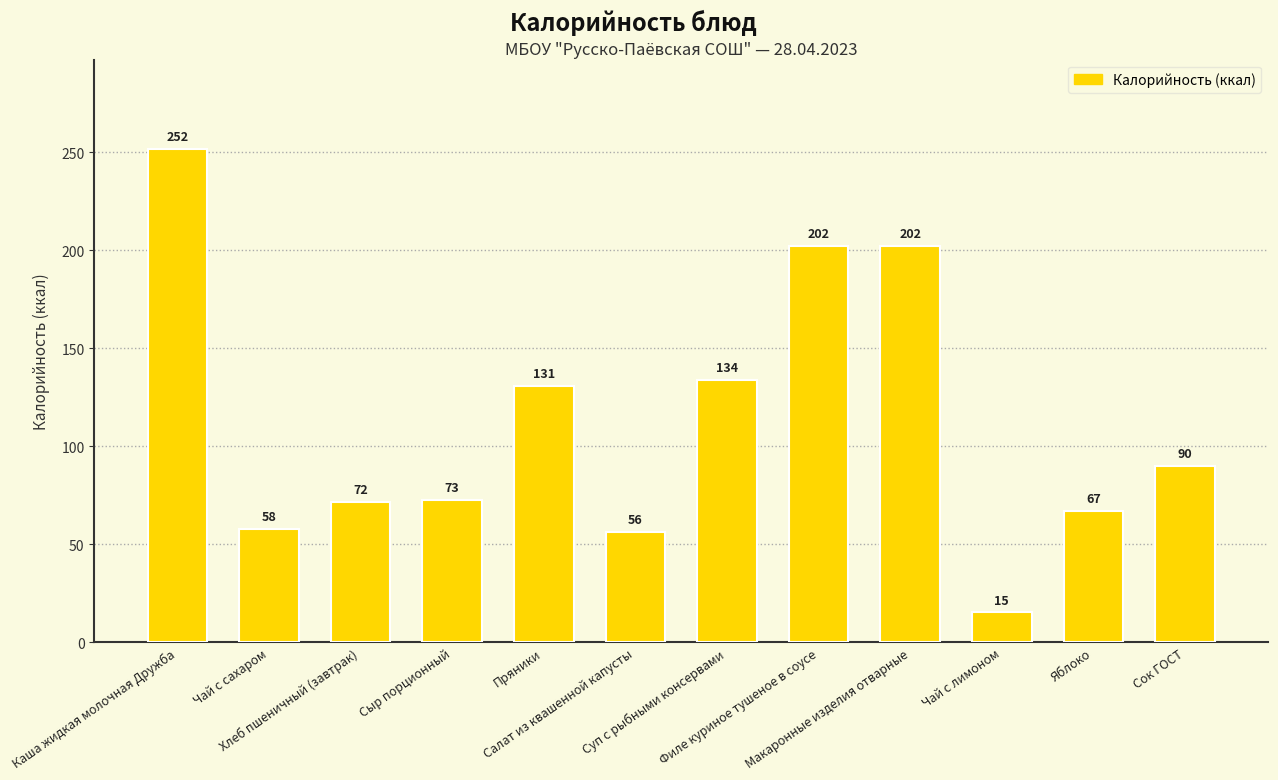

What is the greatest value displayed?

252.0